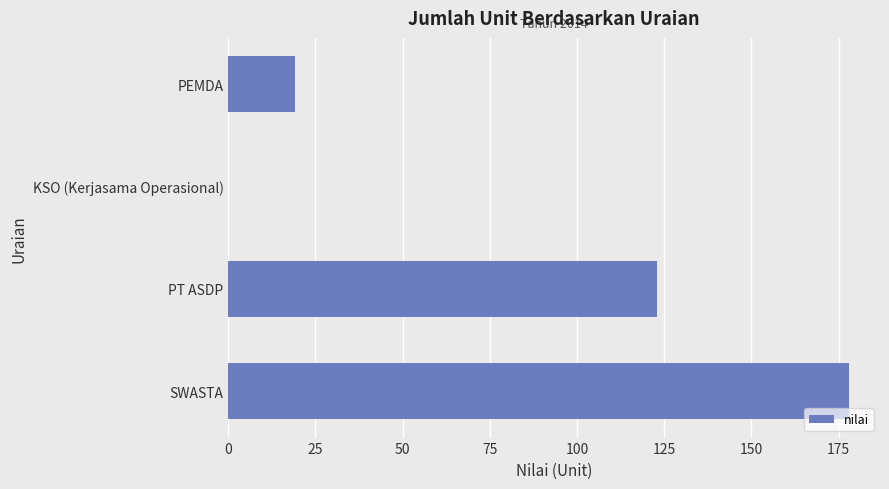

What is the sum of all values?

320